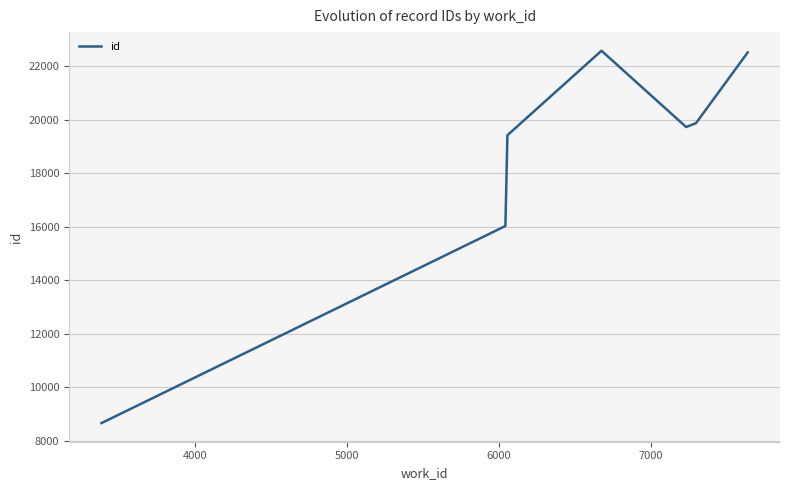

What is the minimum value shown in the chart?

8668